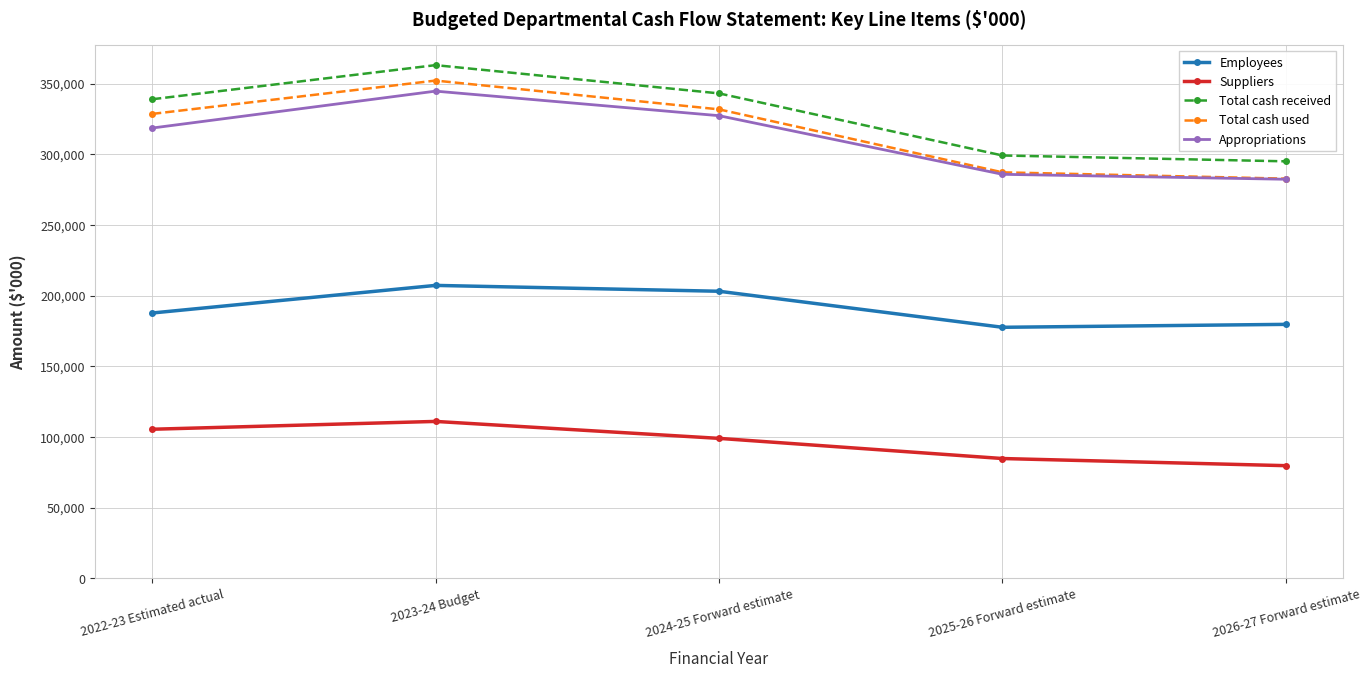

What is the sum of all Appropriations values?

1559119